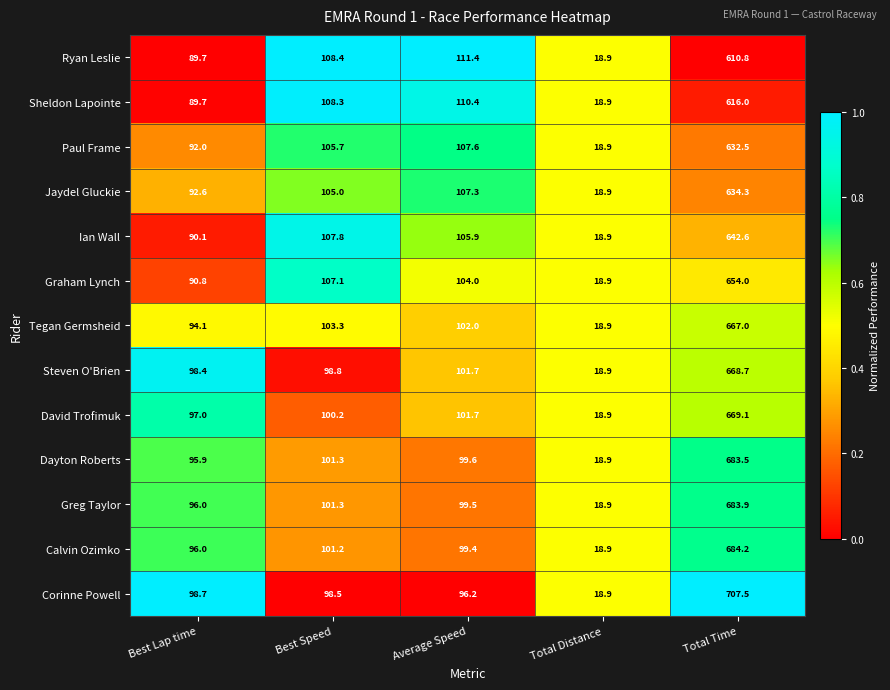

True or false: Tegan Germsheid has a value of 18.9 at Total Distance.

True